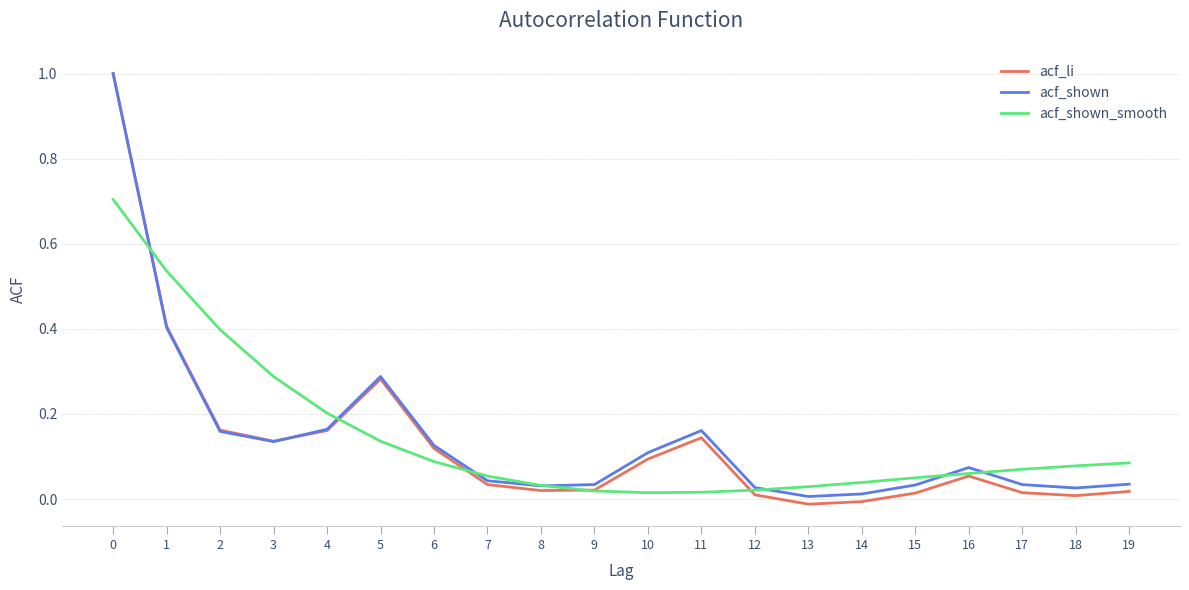

How many lines are shown in the chart?

3